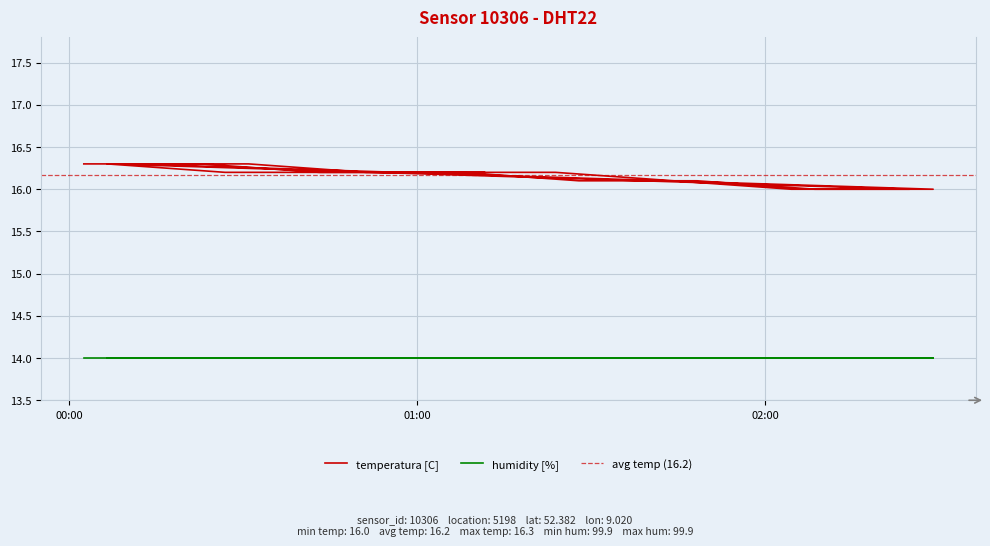

Reading left to right, list all the values displayed in this chart.

16.3	16.3	16.2	16.2	16.2	16.1	16.0	16.0	16.3	16.2	16.2	16.2	16.1	16.1	16.0	16.0	16.3	16.3	16.2	16.2